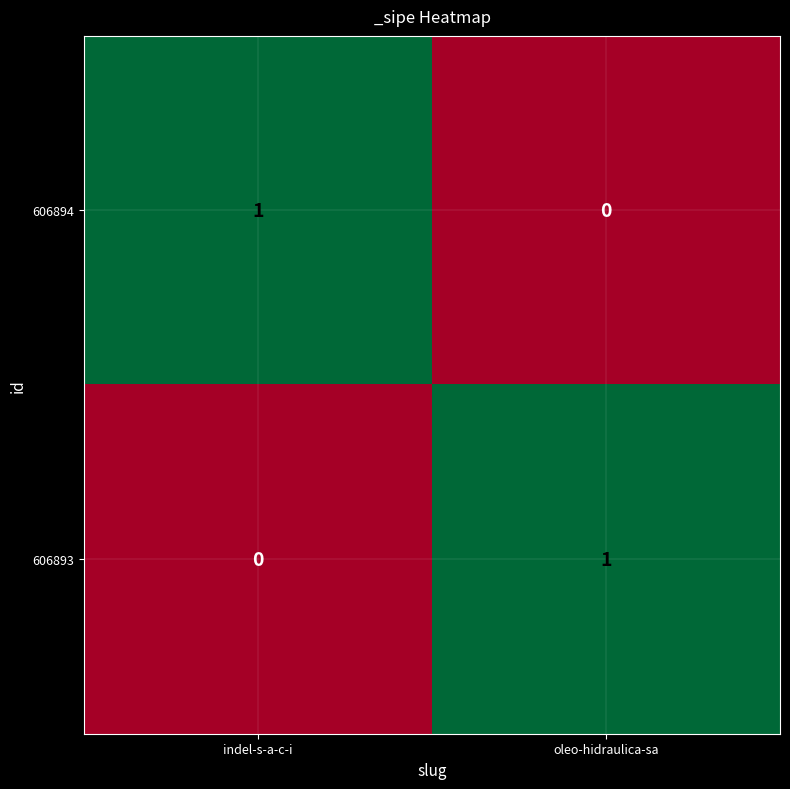

Reading right to left, transcribe all the data shown in this chart.

606894: oleo-hidraulica-sa=0	indel-s-a-c-i=1
606893: oleo-hidraulica-sa=1	indel-s-a-c-i=0